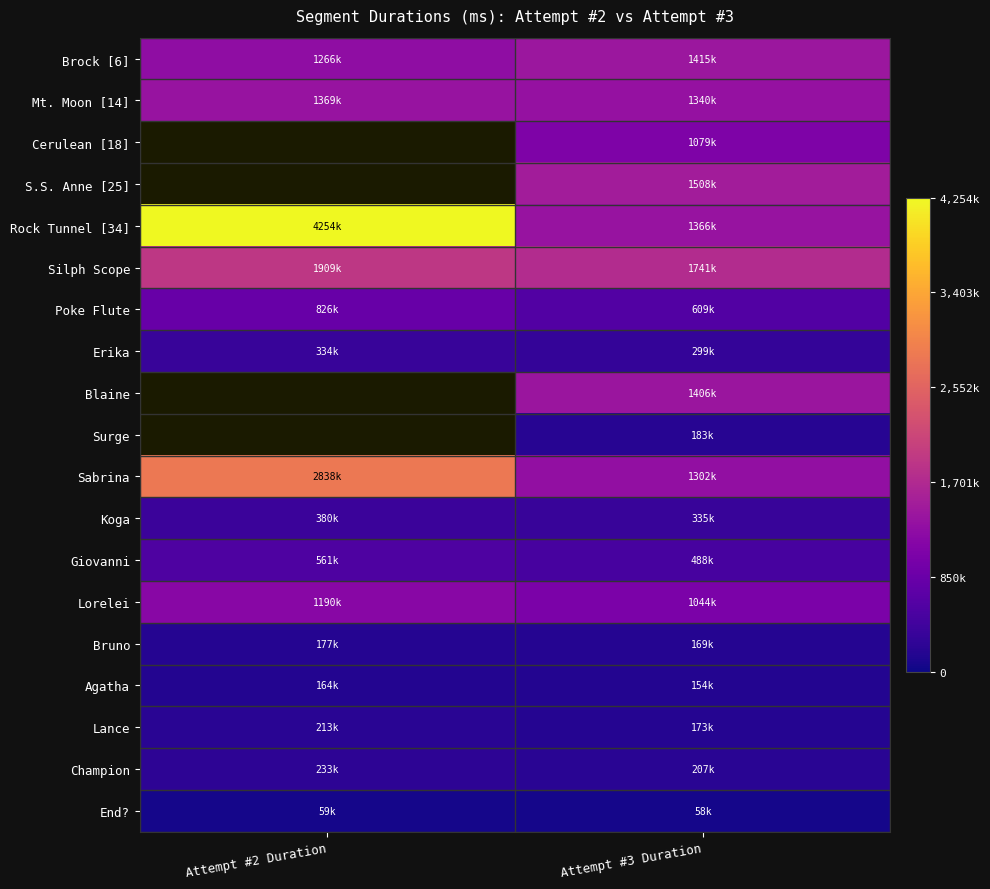

How many Giovanni values are between 488357 and 561402?

2